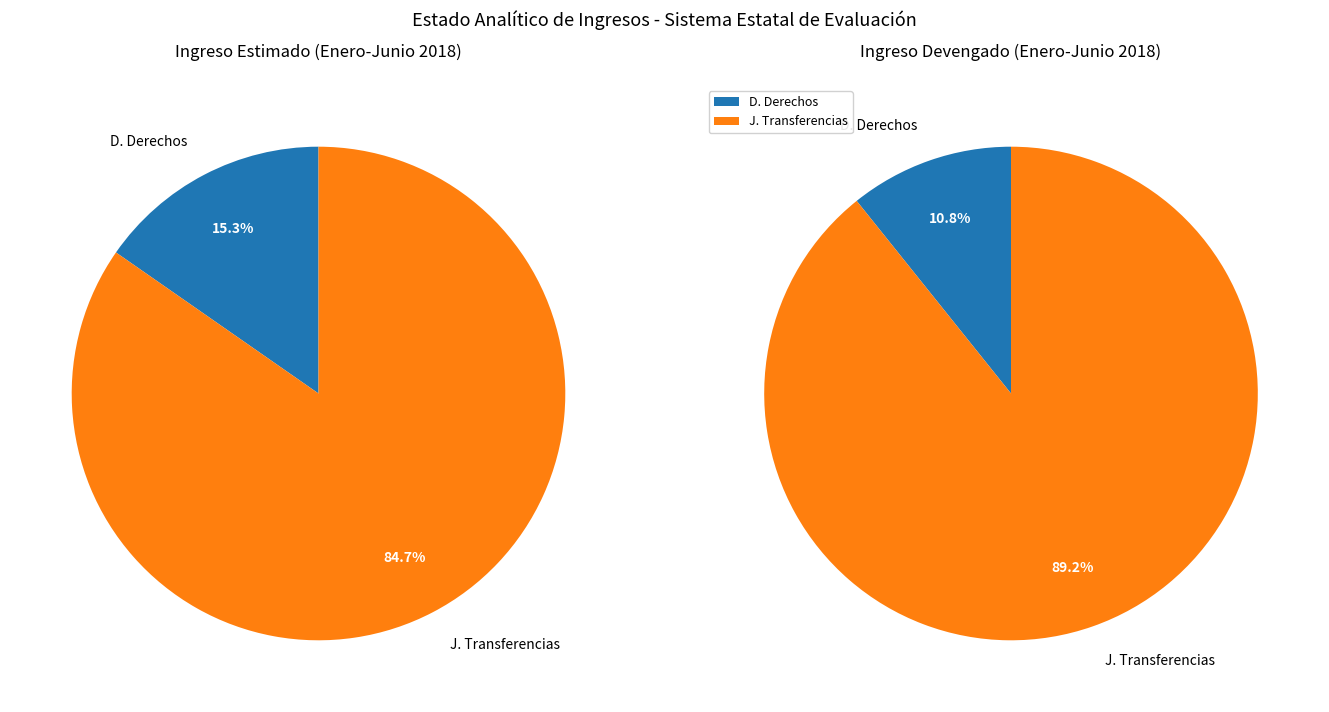

The B. Cuotas y Aportaciones slice represents 7% of the pie. True or false?

False